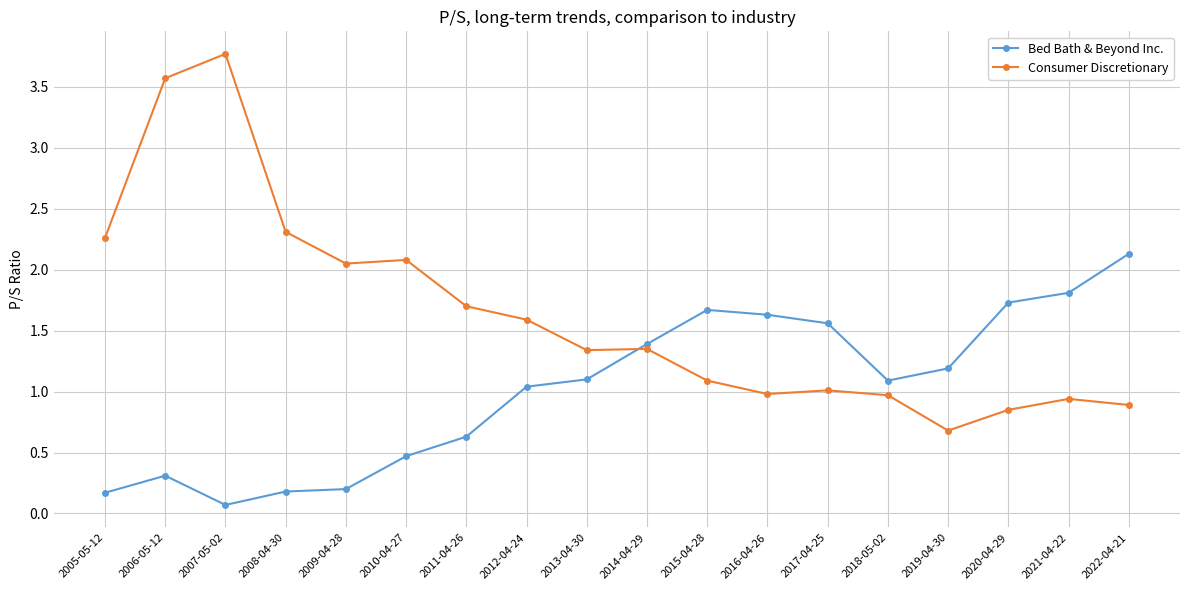

How many data points in Consumer Discretionary are less than 1?

6